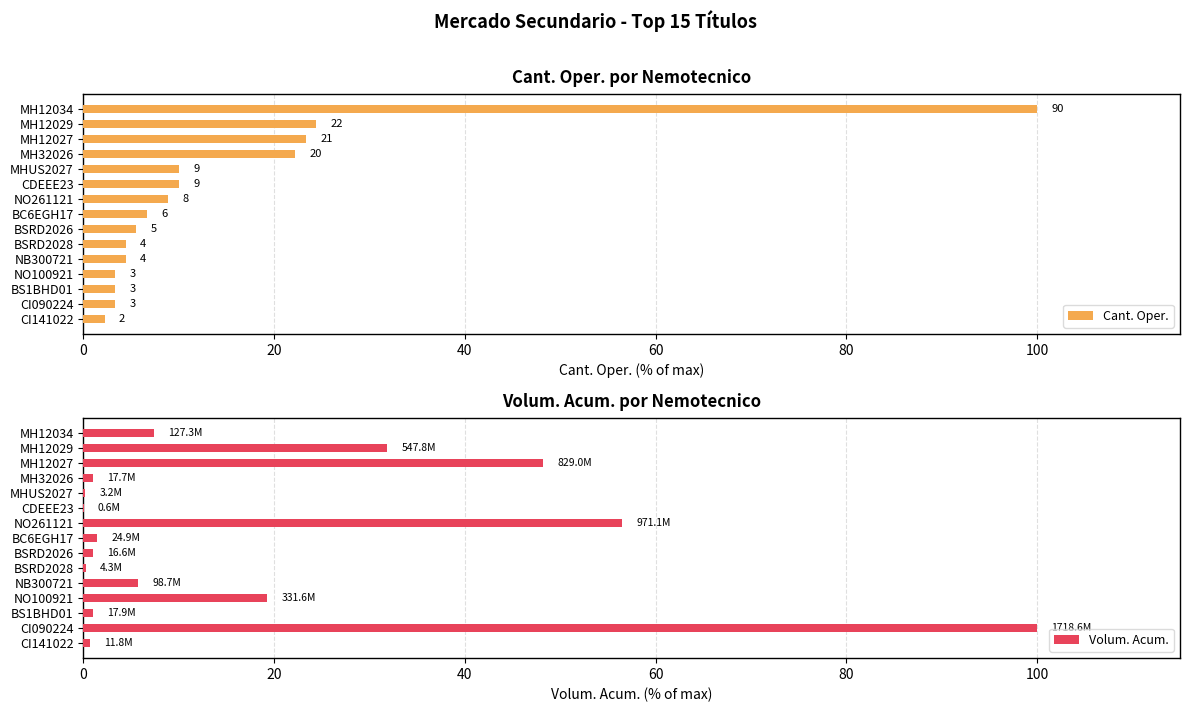

The Volum. Acum. series shows 48.2 at MH12027. True or false?

True